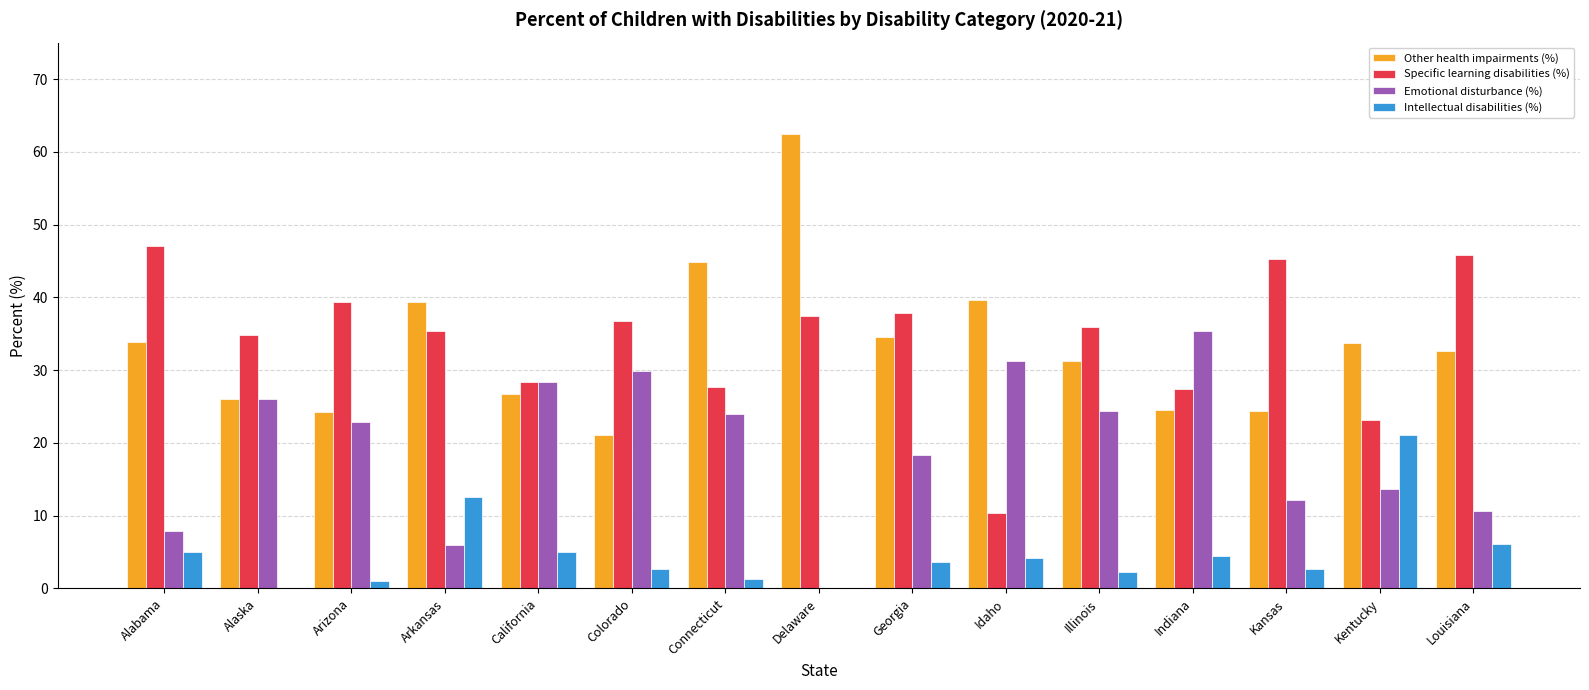

True or false: Emotional disturbance (%) has a value of 17.2 at Kansas.

False